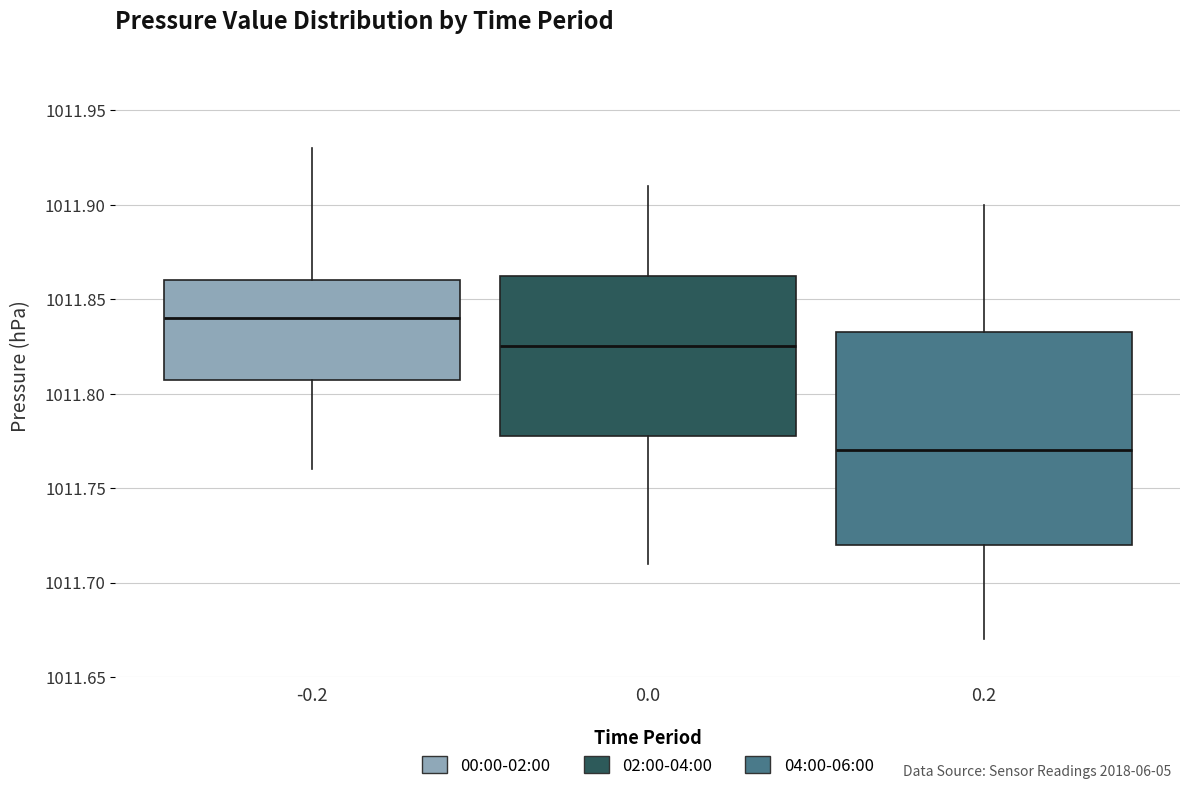

Reading left to right, transcribe this box plot: for each box, give where its median line is, the range the box spans, and where its two whiskers end, as read against the y-axis. The values are not printed on the chart, so give them approximately, as read against the axis.

-0.2: median 1011.840, box 1011.810 to 1011.860, whiskers 1011.760 to 1011.930
0.0: median 1011.825, box 1011.780 to 1011.865, whiskers 1011.710 to 1011.910
0.2: median 1011.770, box 1011.720 to 1011.835, whiskers 1011.670 to 1011.900